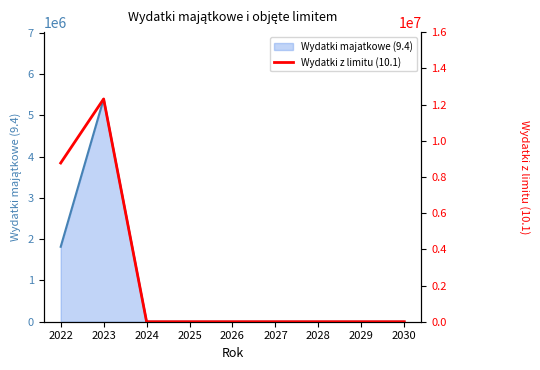

What is the maximum value shown in the chart?

12314112